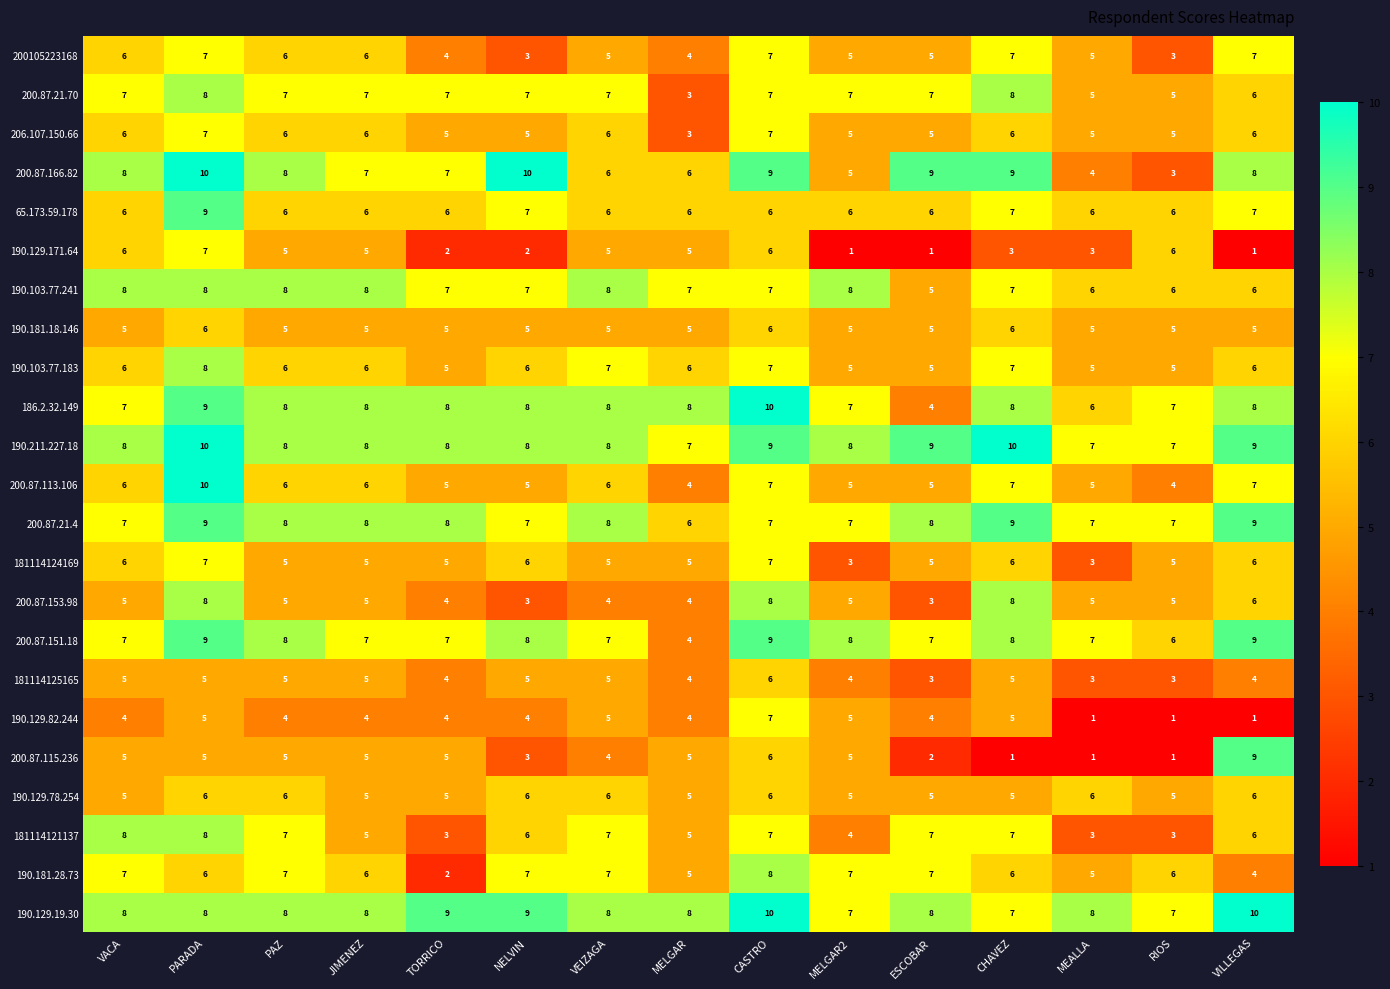

What is the sum of all 200.87.115.236 values?

62